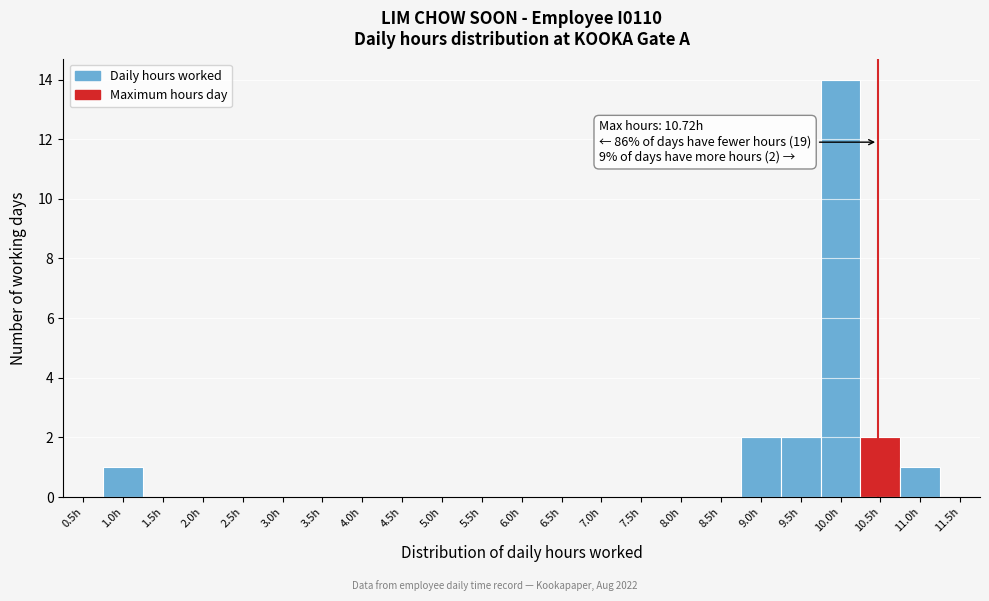

Reading left to right, extract all data points from this chart.

0.5h=0	1.0h=1	1.5h=0	2.0h=0	2.5h=0	3.0h=0	3.5h=0	4.0h=0	4.5h=0	5.0h=0	5.5h=0	6.0h=0	6.5h=0	7.0h=0	7.5h=0	8.0h=0	8.5h=0	9.0h=2	9.5h=2	10.0h=14	10.5h=2	11.0h=1	11.5h=0